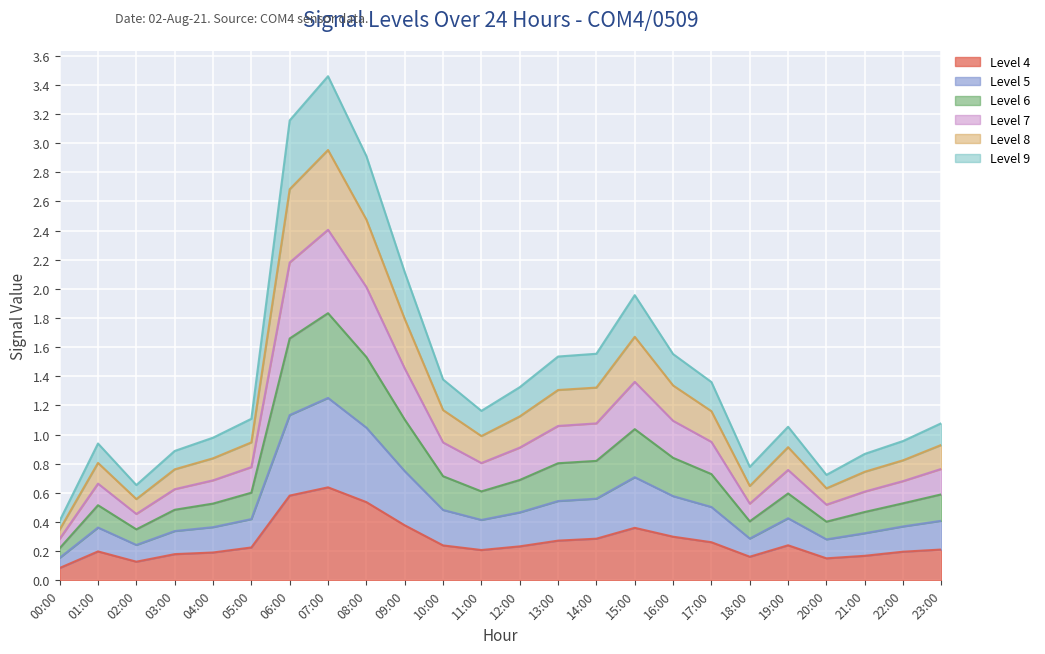

How many interior local valleys does the col_9 series have?

4